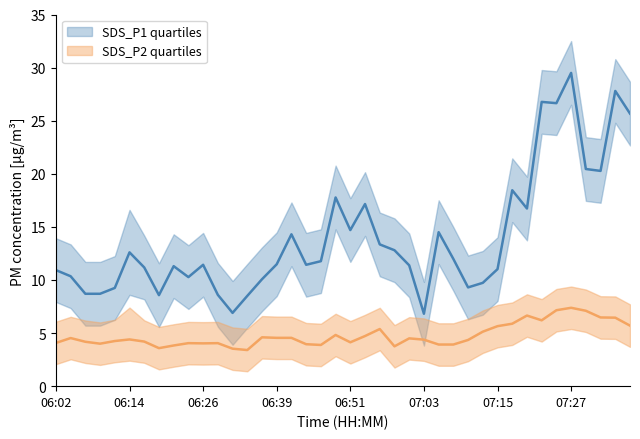

True or false: SDS_P2 and SDS_P1_upper cross at least once.

False